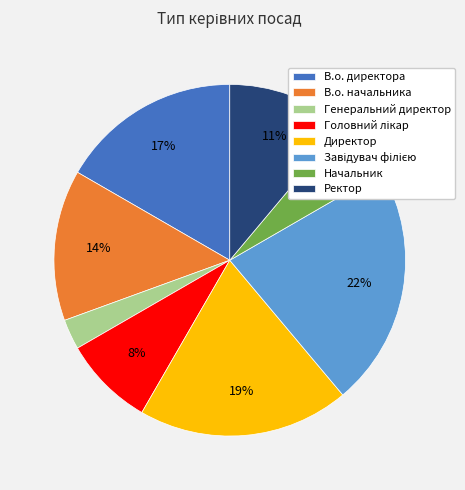

What is the smallest slice in the pie chart?

Генеральний директор